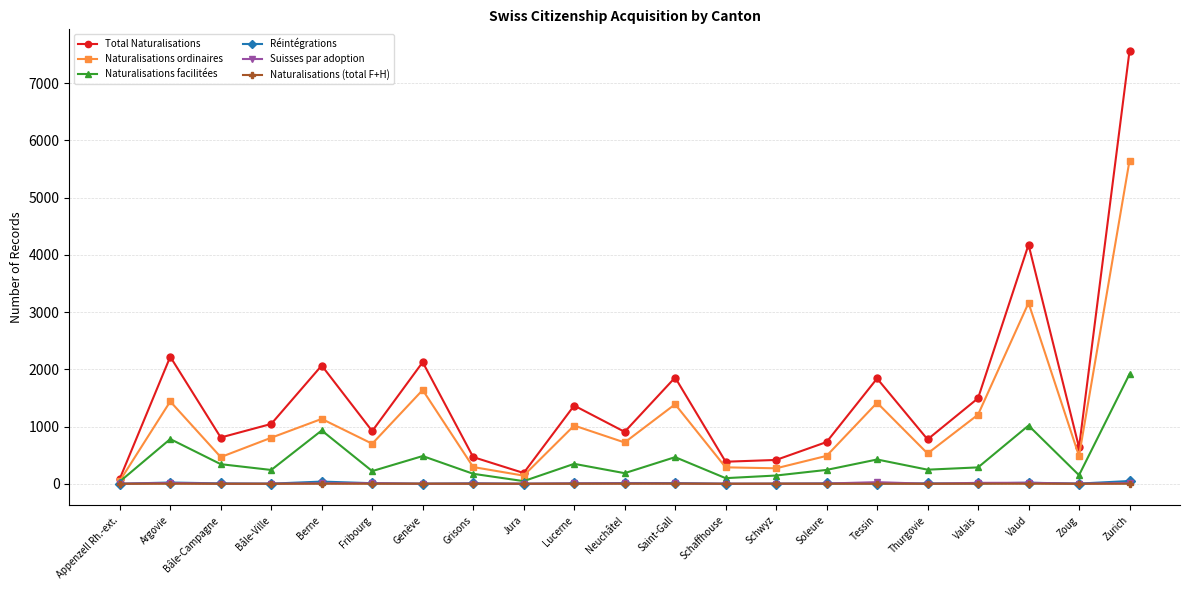

True or false: Total Naturalisations has a value of 416 at Schwyz.

True